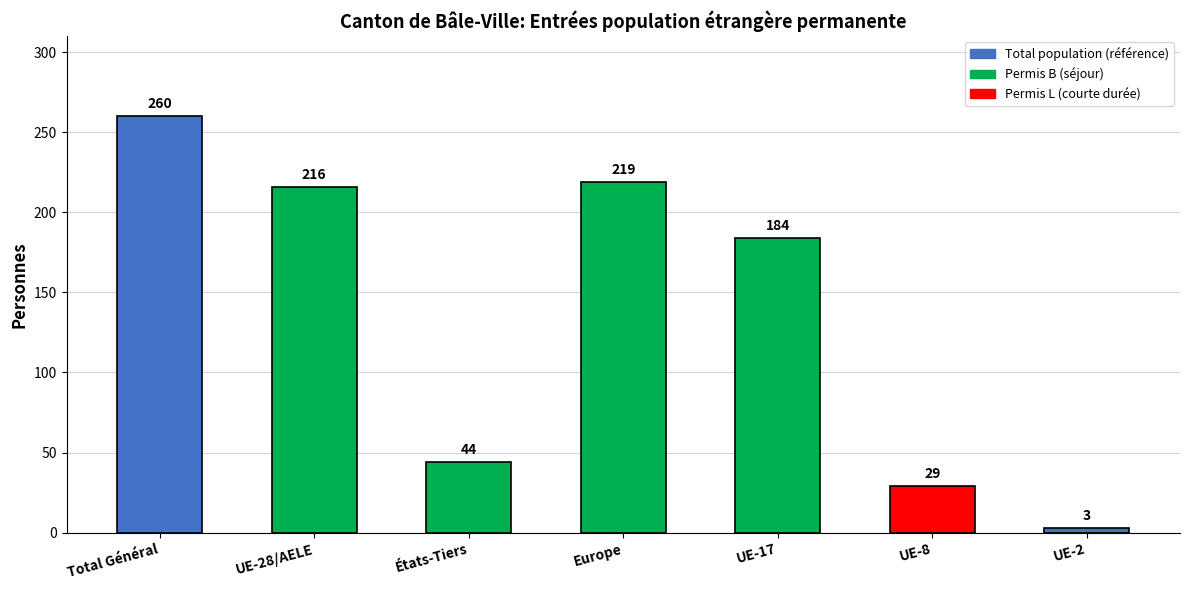

What position from the right is UE-8?

2